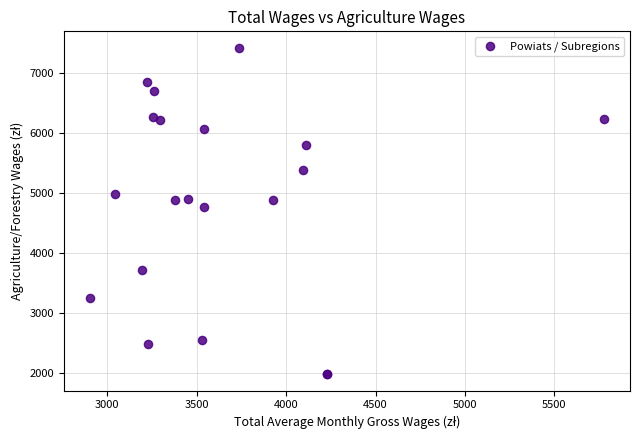

What Y value in the scatter plot is closest to 4696?

4766.4